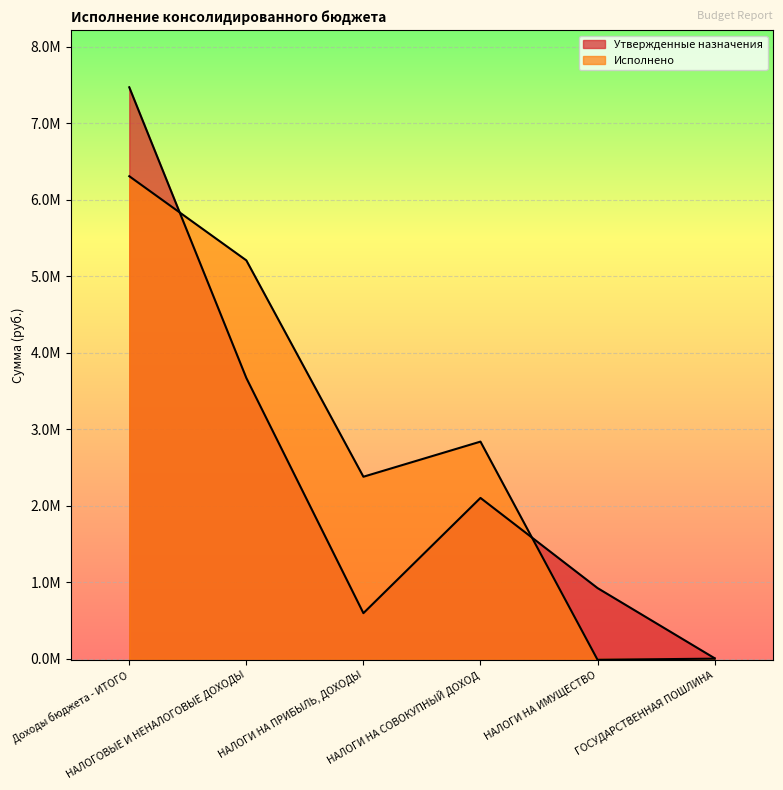

True or false: Исполнено and Утвержденные назначения cross at least once.

True